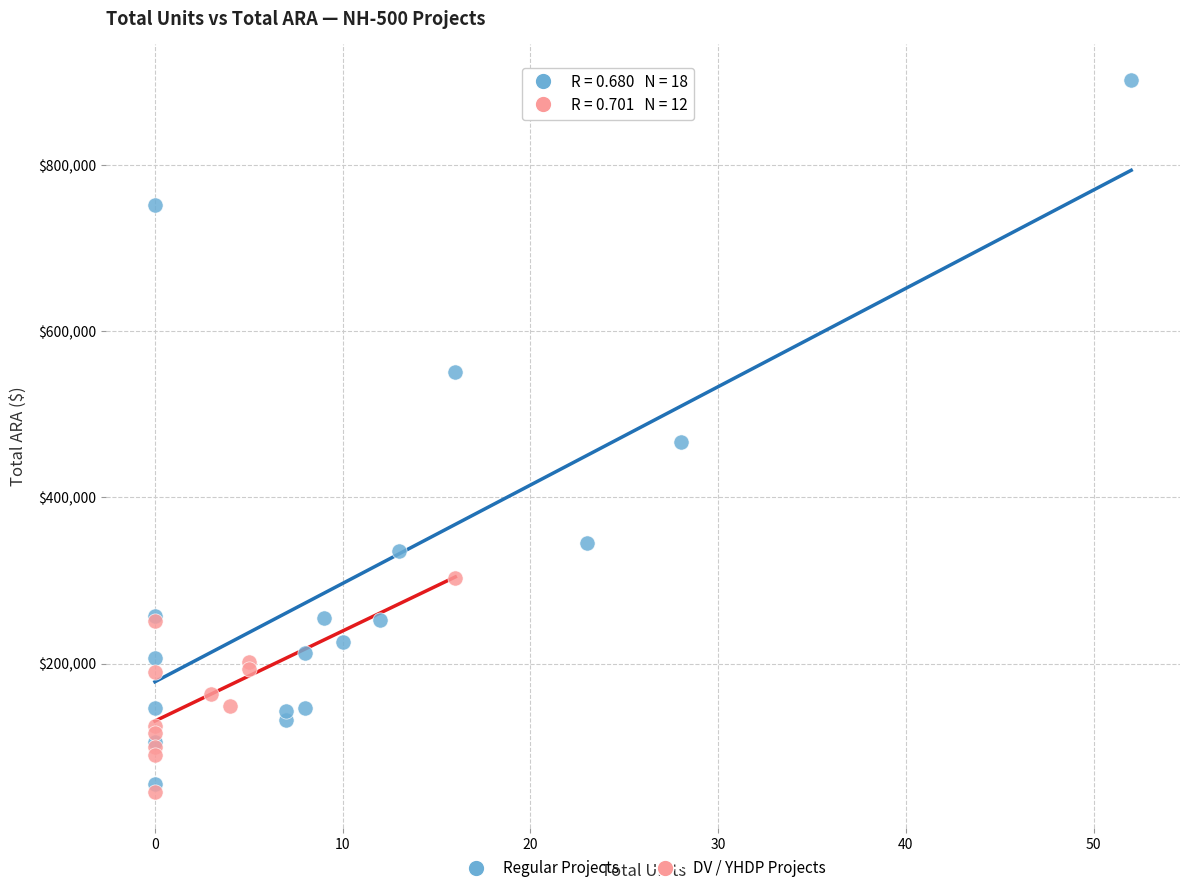

Which series reaches the maximum Y coordinate?

Regular Projects